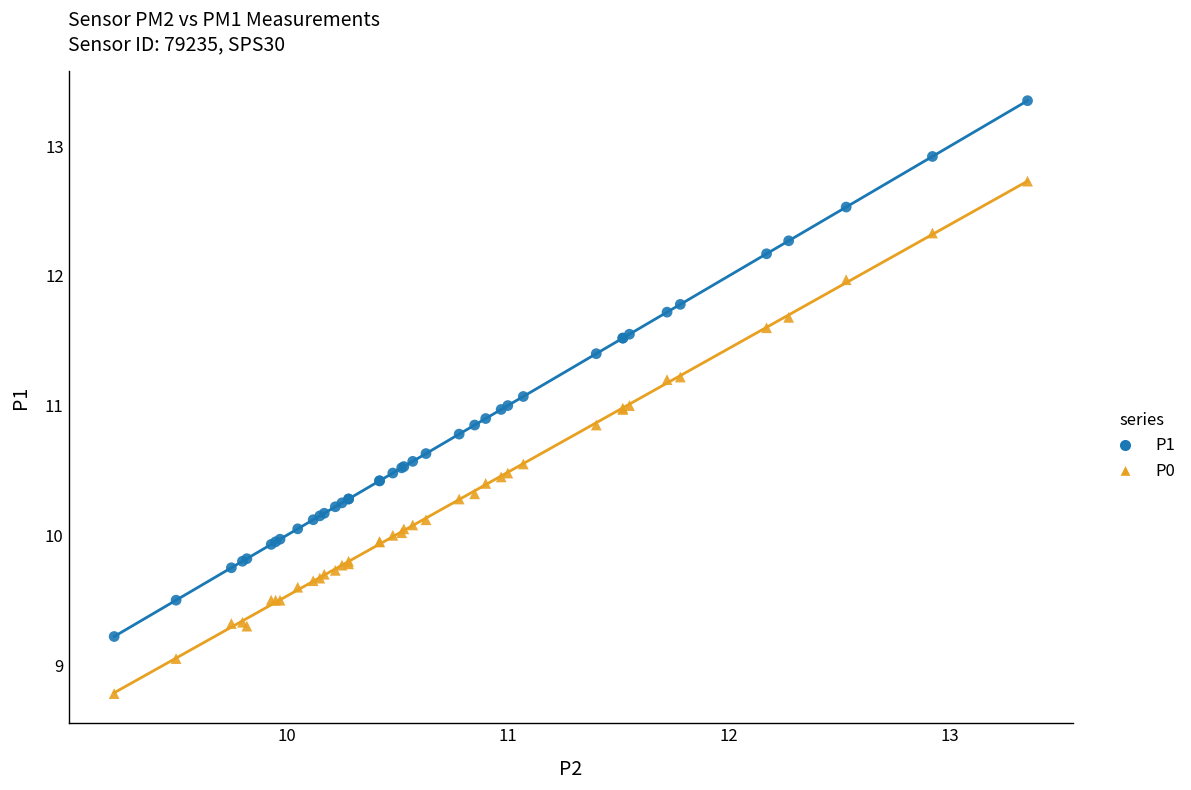

Which series has the widest spread of Y values?

P1